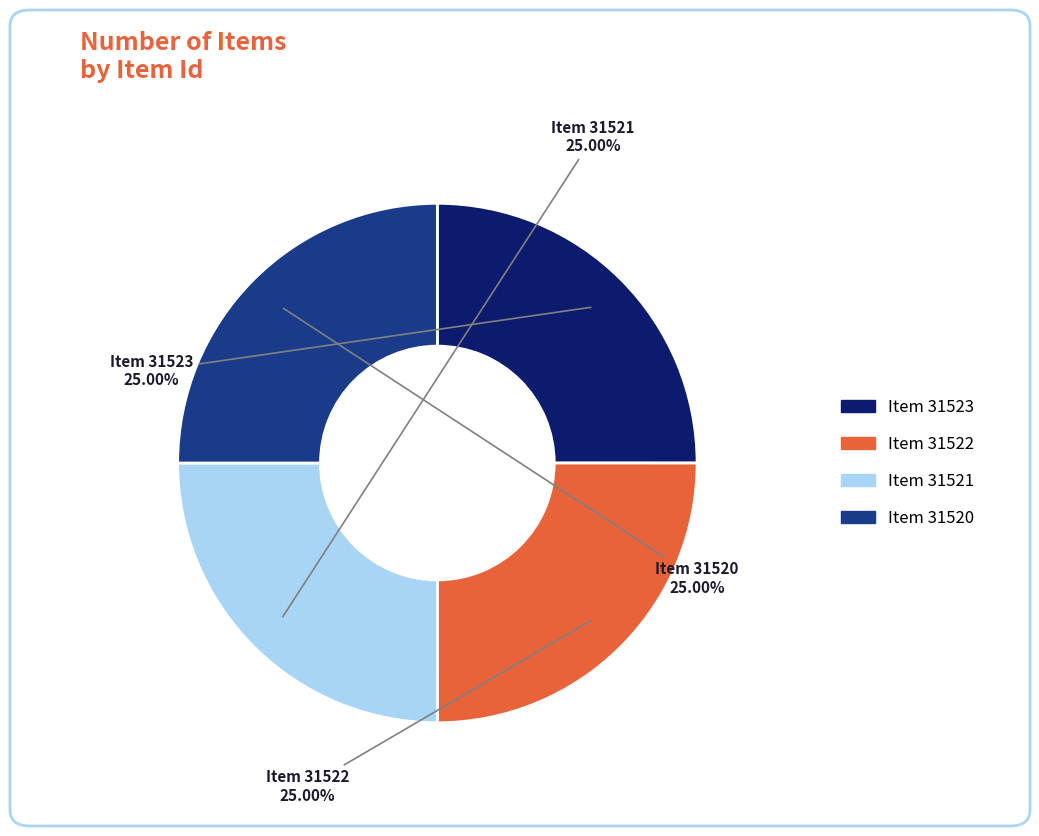

Is there a majority slice in this chart?

No